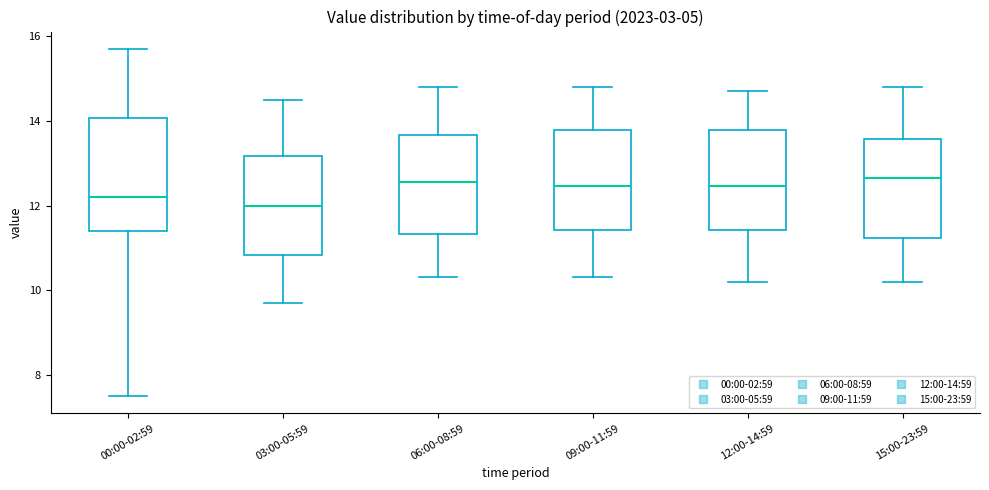

Reading left to right, read every box against the y-axis: the position of its median line, the range the box covers, and the ends of its whiskers. The values are not printed on the chart, so give them approximately, as read against the axis.

00:00-02:59: median 12.2, box 11.4 to 14.0, whiskers 7.6 to 15.8
03:00-05:59: median 12.0, box 10.8 to 13.2, whiskers 9.8 to 14.6
06:00-08:59: median 12.6, box 11.4 to 13.6, whiskers 10.4 to 14.8
09:00-11:59: median 12.4, box 11.4 to 13.8, whiskers 10.4 to 14.8
12:00-14:59: median 12.4, box 11.4 to 13.8, whiskers 10.2 to 14.8
15:00-23:59: median 12.6, box 11.2 to 13.6, whiskers 10.2 to 14.8